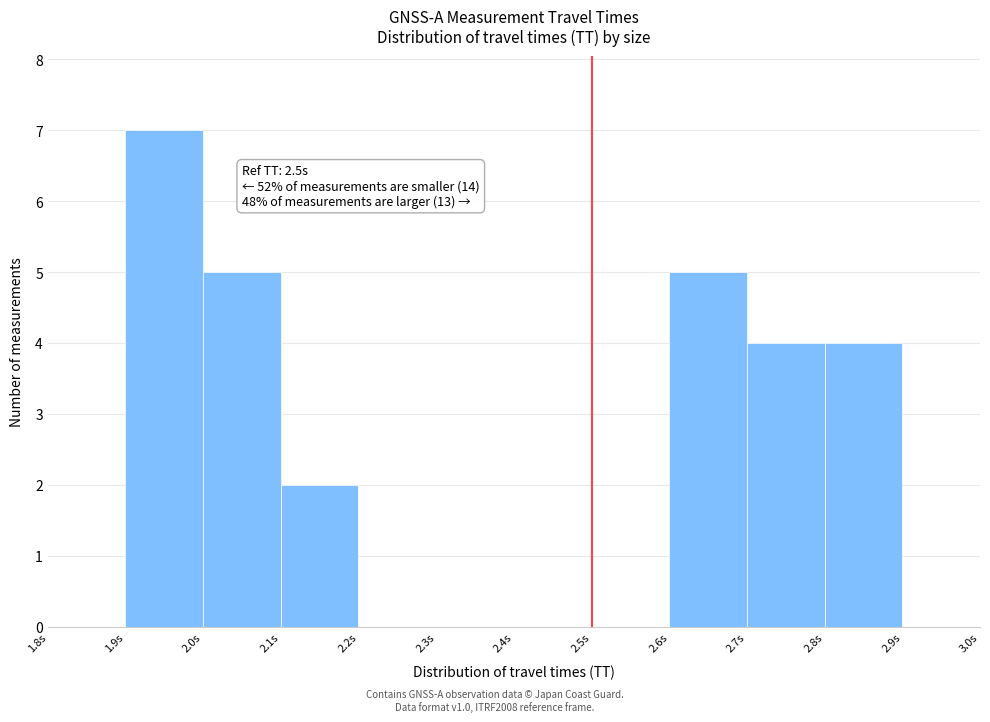

Which range on the x-axis has the tallest bar?

1.9 to 2.0